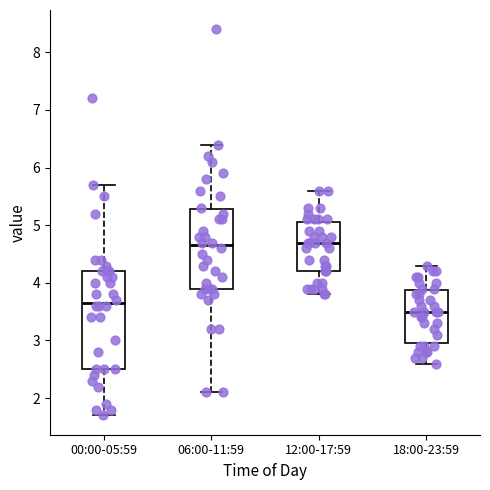

Reading left to right, read every box against the y-axis: the position of its median line, the range the box covers, and the ends of its whiskers. The values are not printed on the chart, so give them approximately, as read against the axis.

00:00-05:59: median 3.7, box 2.5 to 4.2, whiskers 1.7 to 5.7
06:00-11:59: median 4.7, box 3.9 to 5.3, whiskers 2.1 to 6.4
12:00-17:59: median 4.7, box 4.2 to 5.1, whiskers 3.8 to 5.6
18:00-23:59: median 3.5, box 3.0 to 3.9, whiskers 2.6 to 4.3